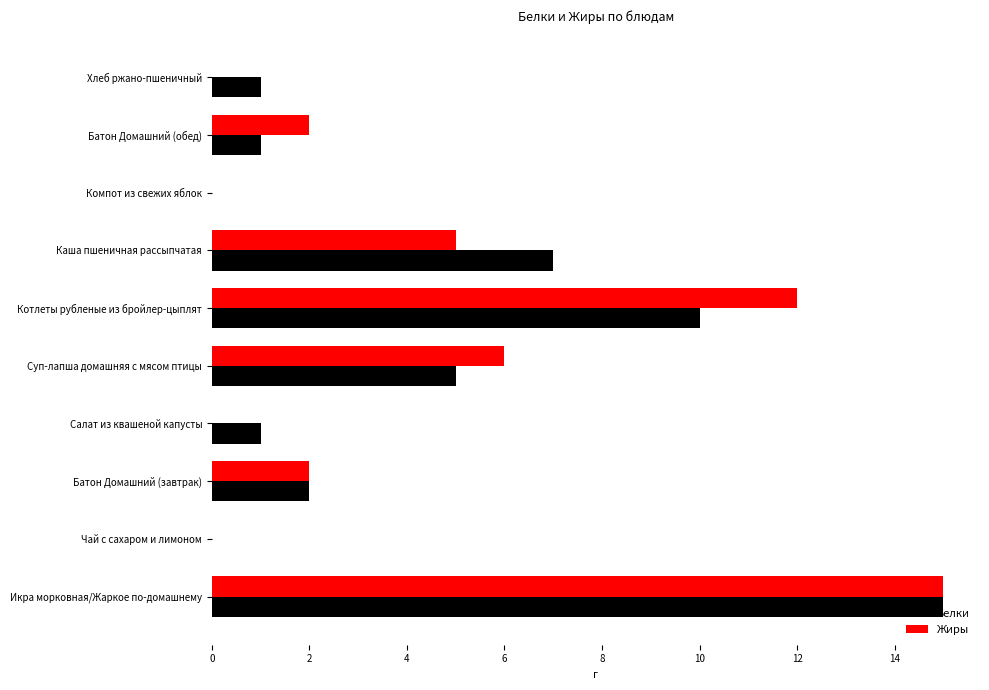

At which category is the sum across all series the highest?

Икра морковная/Жаркое по-домашнему